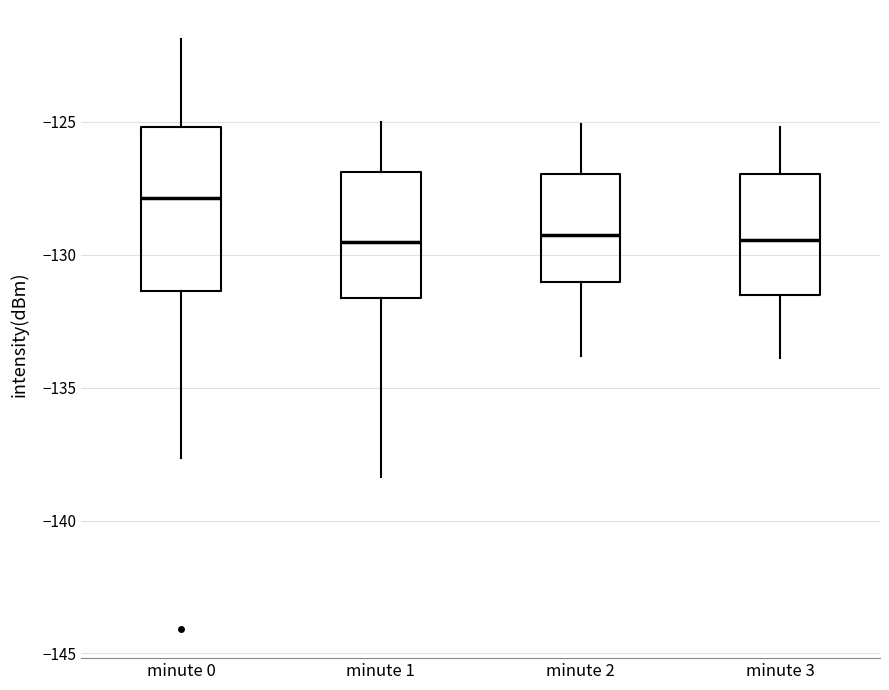

Reading left to right, read every box against the y-axis: the position of its median line, the range the box covers, and the ends of its whiskers. The values are not printed on the chart, so give them approximately, as read against the axis.

minute 0: median -128.0, box -131.5 to -125.0, whiskers -137.5 to -122.0
minute 1: median -129.5, box -131.5 to -127.0, whiskers -138.5 to -125.0
minute 2: median -129.0, box -131.0 to -127.0, whiskers -134.0 to -125.0
minute 3: median -129.5, box -131.5 to -127.0, whiskers -134.0 to -125.0